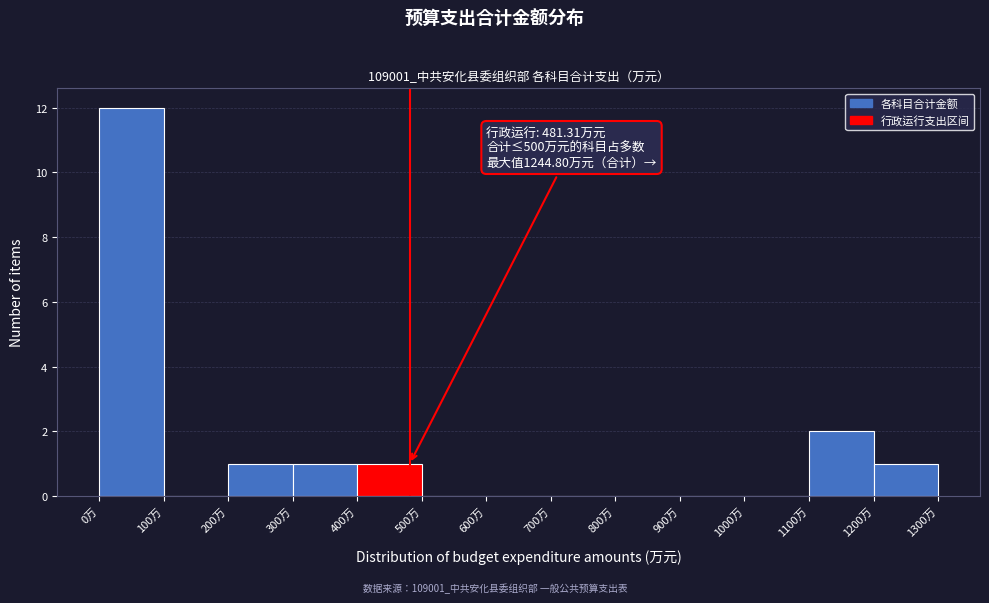

Which range on the x-axis has the tallest bar?

0 to 100